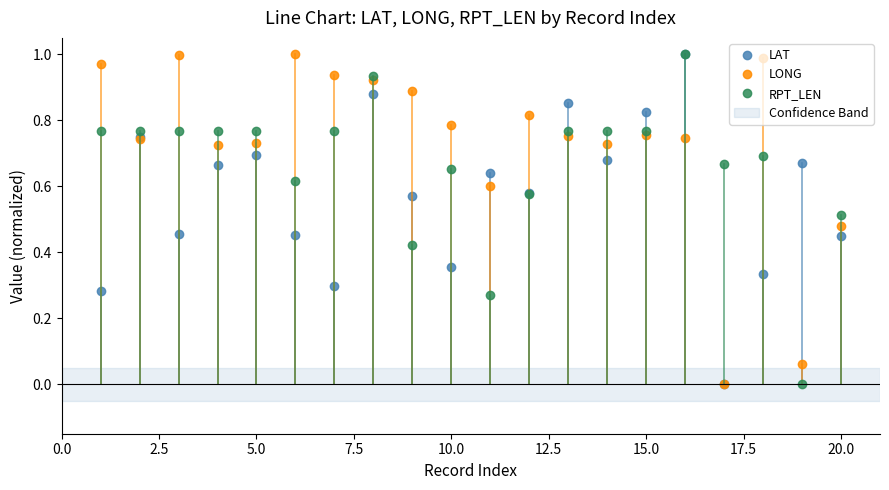

Rank the series by their average value, from highest to lowest.

LONG, RPT_LEN, LAT